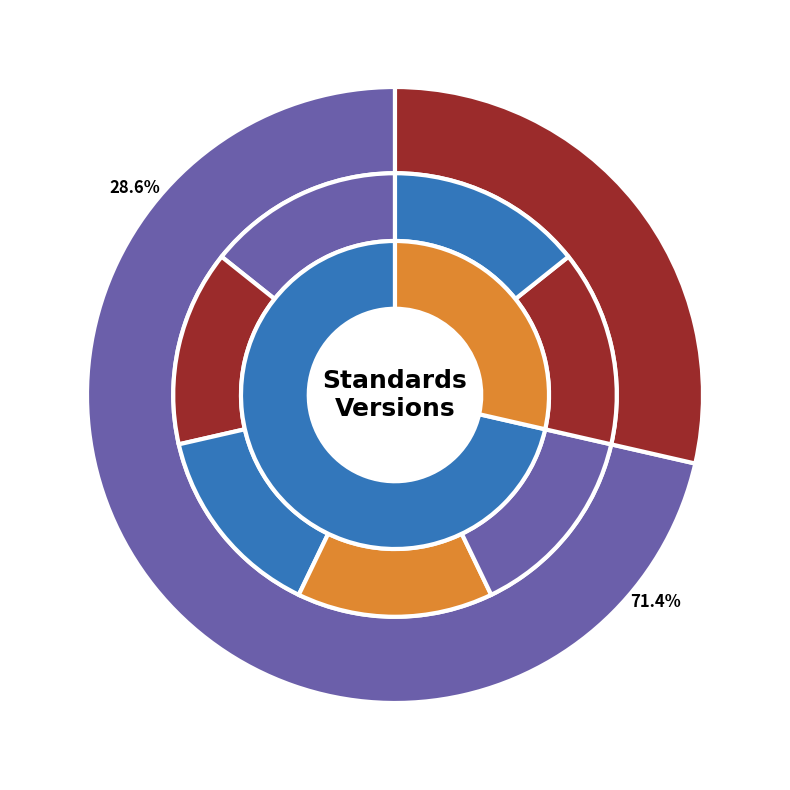

What percentage is the WWHV004052 slice, to the nearest percent?

8%